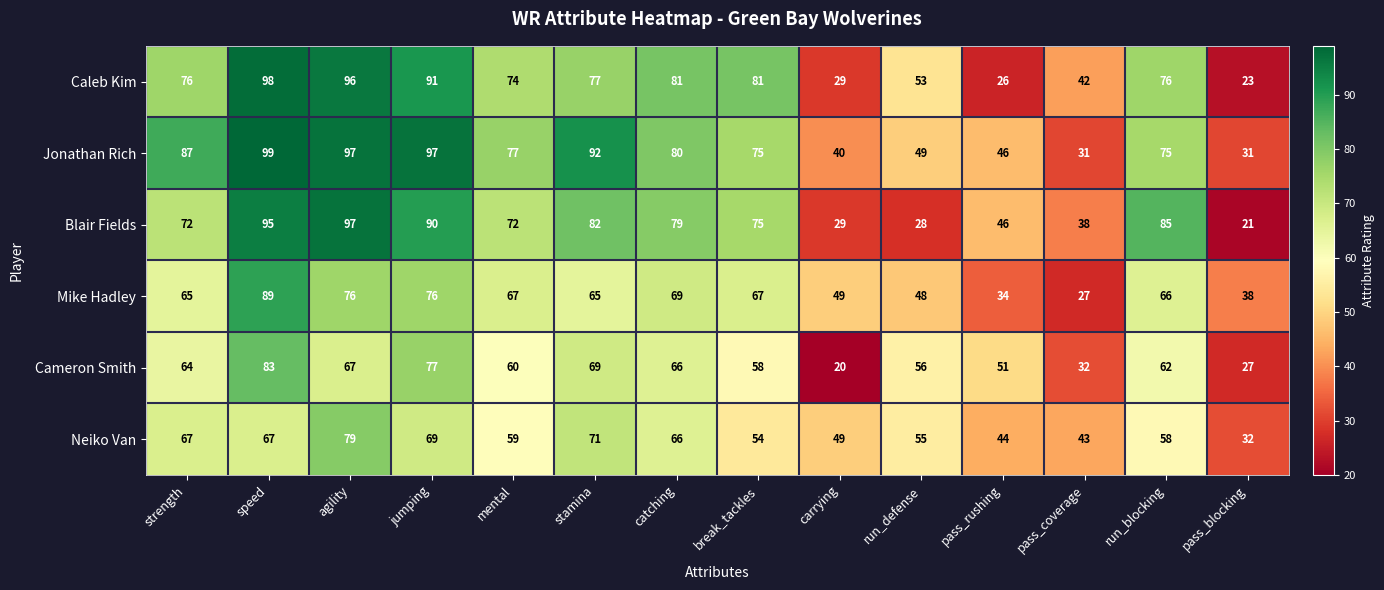

What is the lowest value of the Mike Hadley series?

27